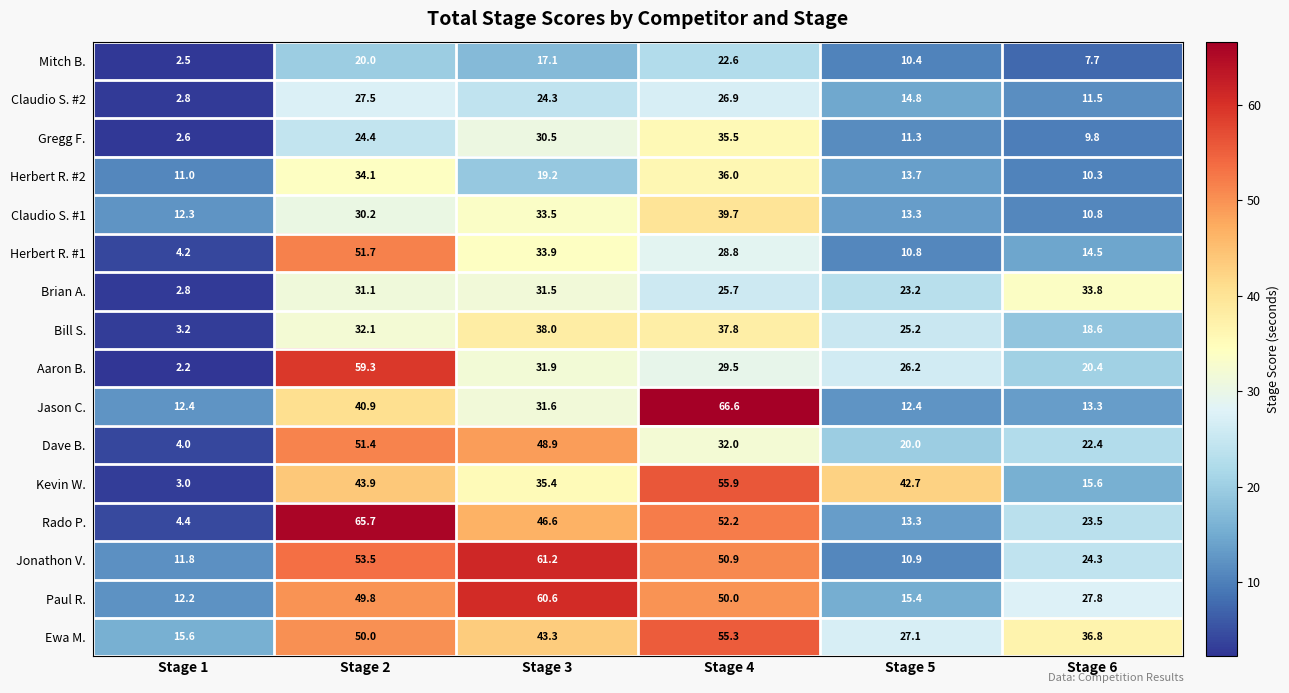

What is the sum of all Claudio S. #1 values?

139.8